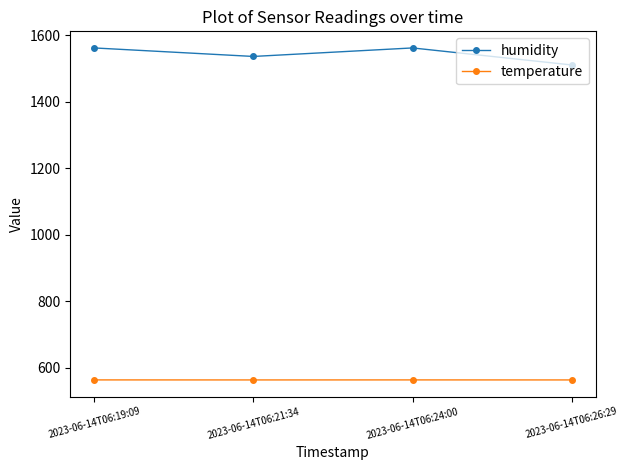

How many categories are shown in the chart?

4